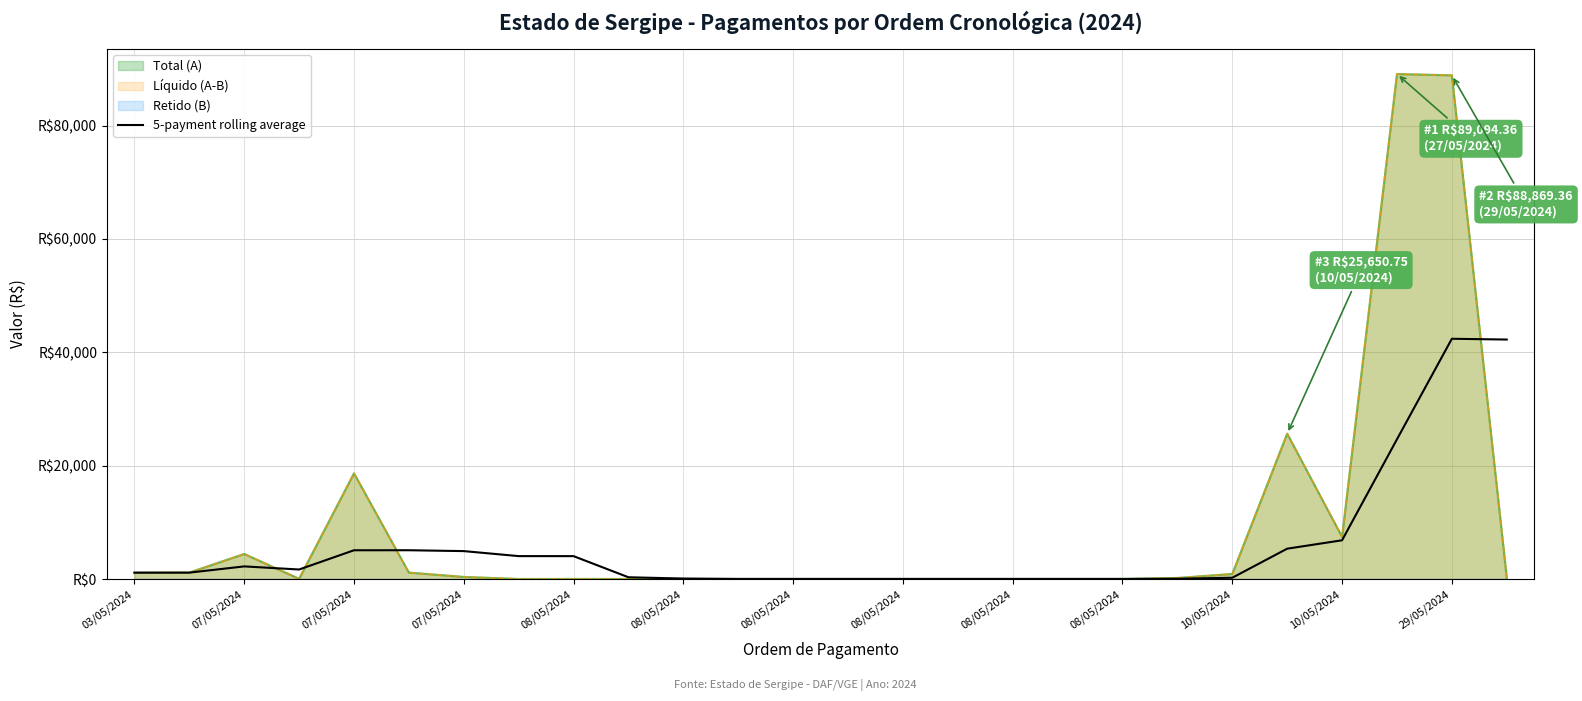

Where does the data first go above 1138?

07/05/2024